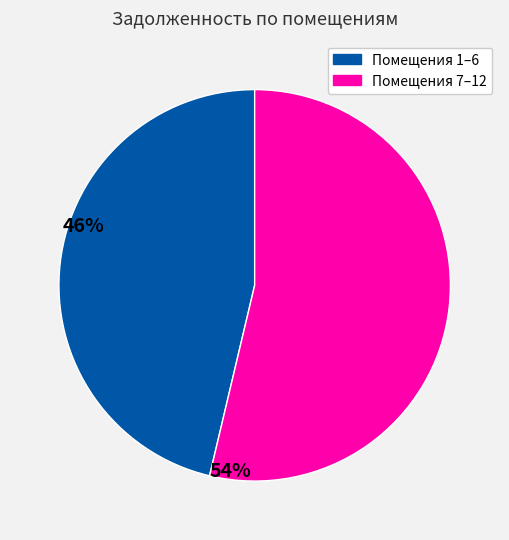

To the nearest percent, what is the average slice percentage?

50%